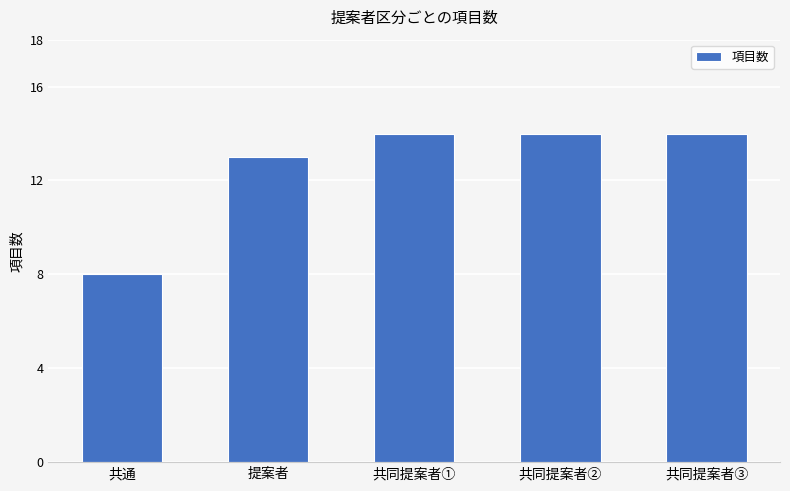

What is the change in value from 提案者 to 共同提案者②?

+1